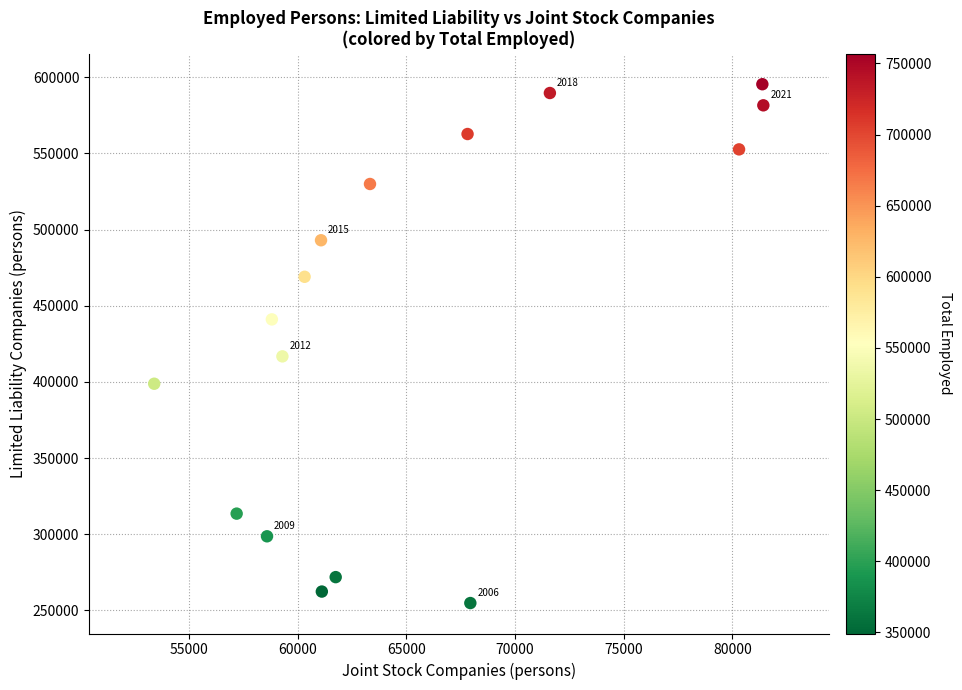

What Y value in the scatter plot is closest to 425116?

416753